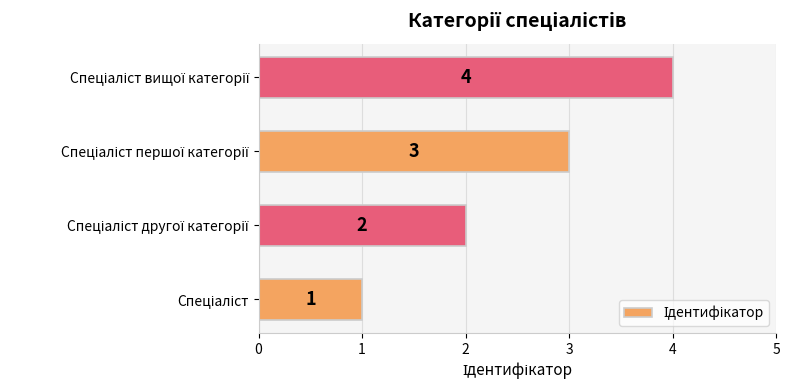

What is the greatest value displayed?

4